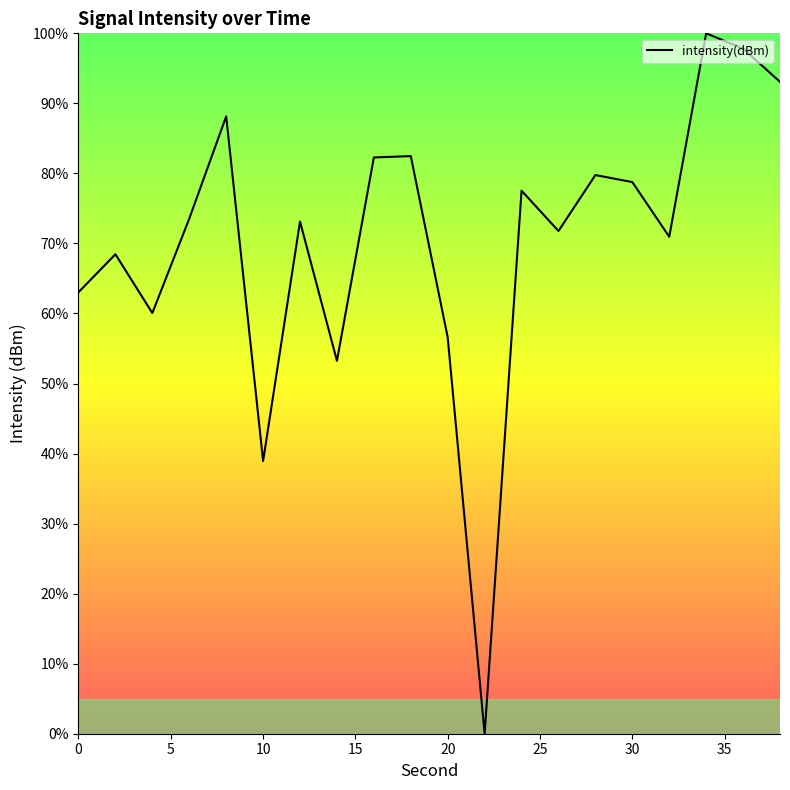

What is the difference between the second highest and second lowest values?

58.9